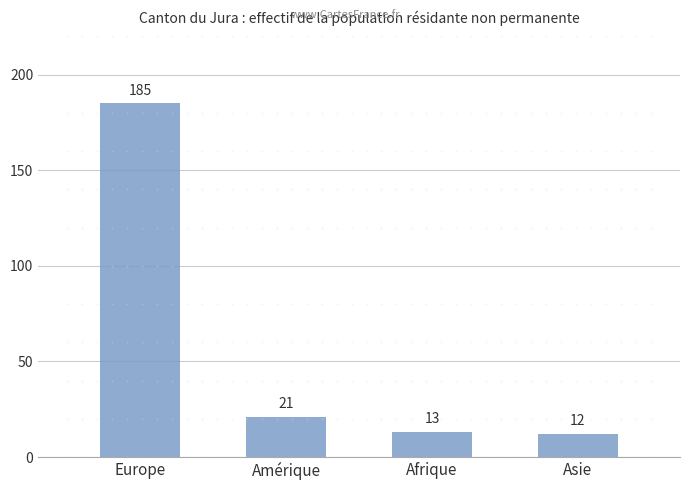

Where does the data first go above 21?

Europe